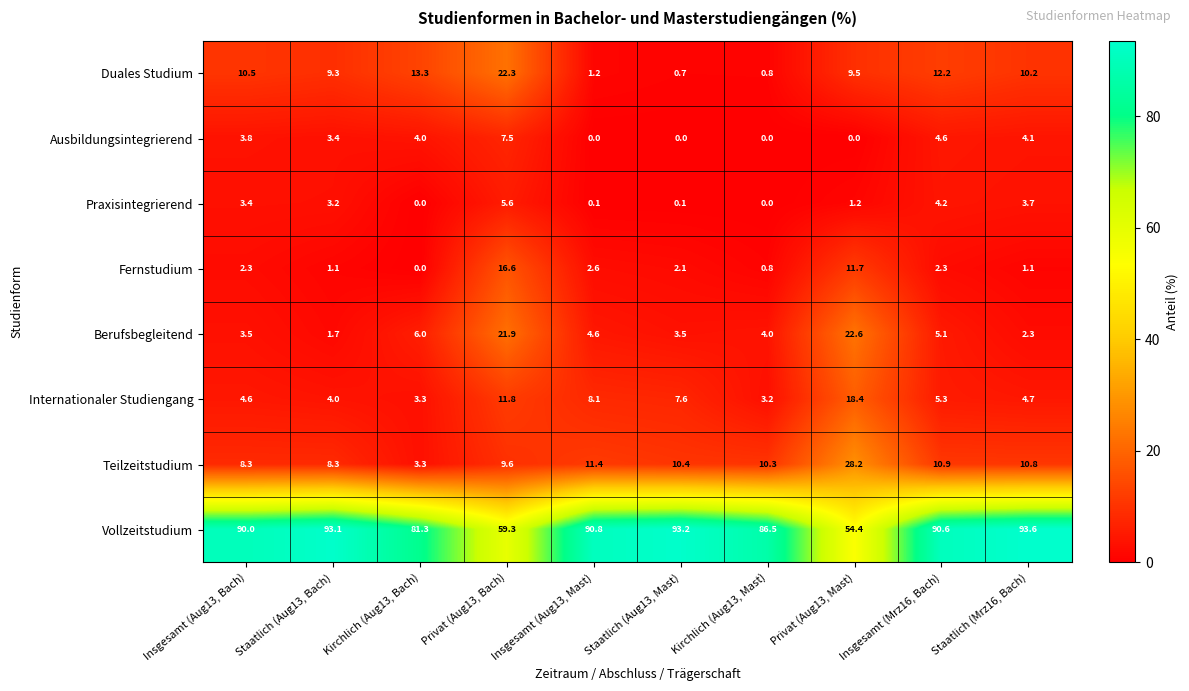

At which category is the sum across all series the highest?

Privat (Aug13, Bach)